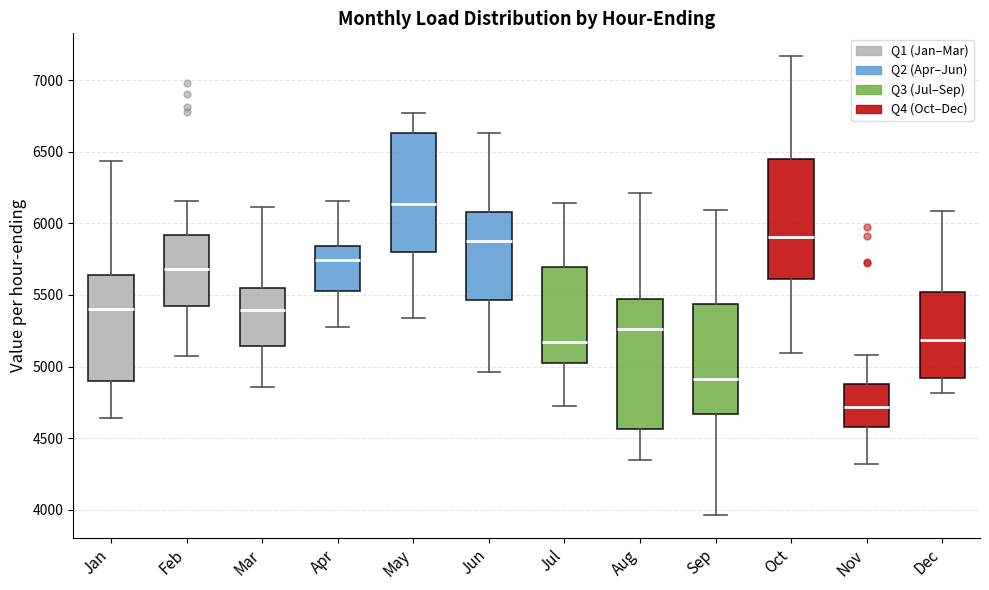

Where does the upper whisker of the box for Sep end on the y-axis? The values are not printed on the chart, so give them approximately, as read against the axis.

6100